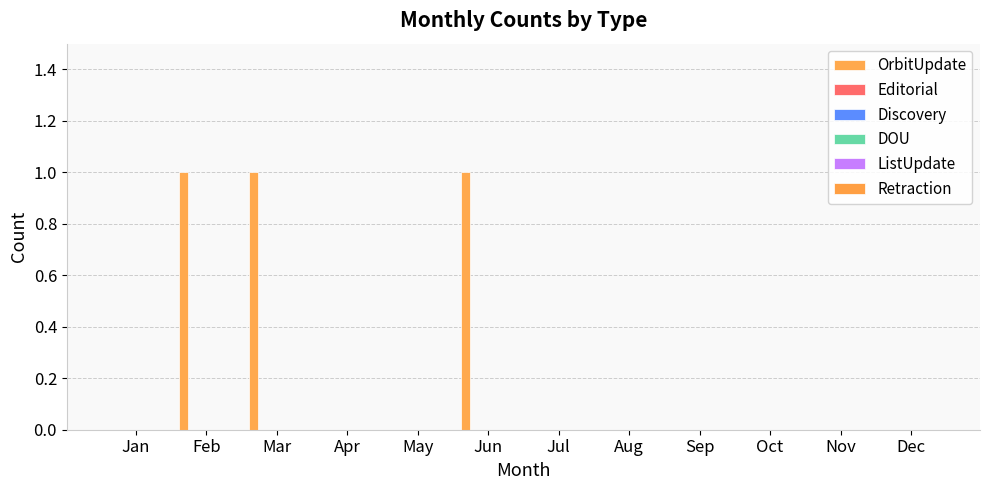

Reading right to left, extract all data points from this chart.

OrbitUpdate: Dec=0	Nov=0	Oct=0	Sep=0	Aug=0	Jul=0	Jun=1	May=0	Apr=0	Mar=1	Feb=1	Jan=0
Editorial: Dec=0	Nov=0	Oct=0	Sep=0	Aug=0	Jul=0	Jun=0	May=0	Apr=0	Mar=0	Feb=0	Jan=0
Discovery: Dec=0	Nov=0	Oct=0	Sep=0	Aug=0	Jul=0	Jun=0	May=0	Apr=0	Mar=0	Feb=0	Jan=0
DOU: Dec=0	Nov=0	Oct=0	Sep=0	Aug=0	Jul=0	Jun=0	May=0	Apr=0	Mar=0	Feb=0	Jan=0
ListUpdate: Dec=0	Nov=0	Oct=0	Sep=0	Aug=0	Jul=0	Jun=0	May=0	Apr=0	Mar=0	Feb=0	Jan=0
Retraction: Dec=0	Nov=0	Oct=0	Sep=0	Aug=0	Jul=0	Jun=0	May=0	Apr=0	Mar=0	Feb=0	Jan=0